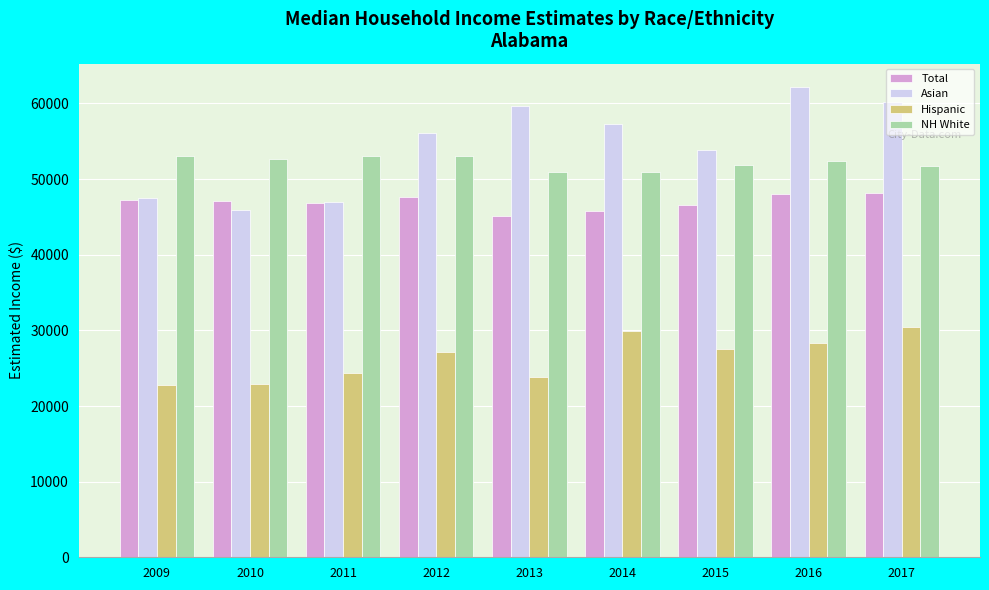

Between 2010 and 2016, which series saw the biggest shift?

Asian